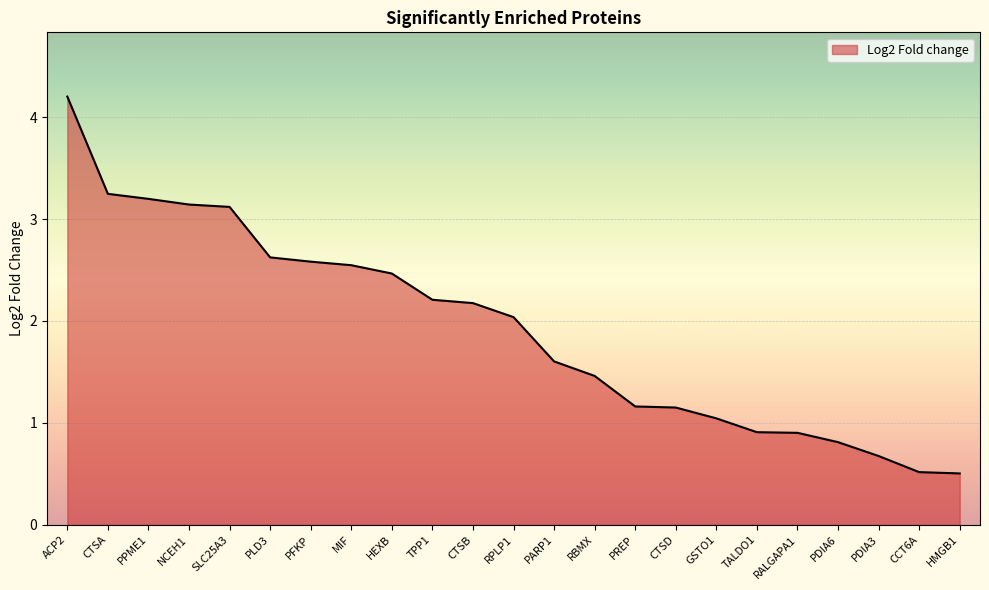

True or false: the data shows 0.9 at TALDO1.

True